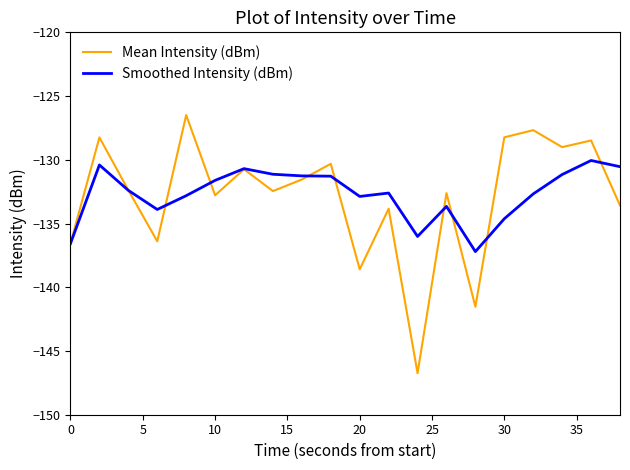

What is the maximum value for Smoothed Intensity (dBm)?

-130.1